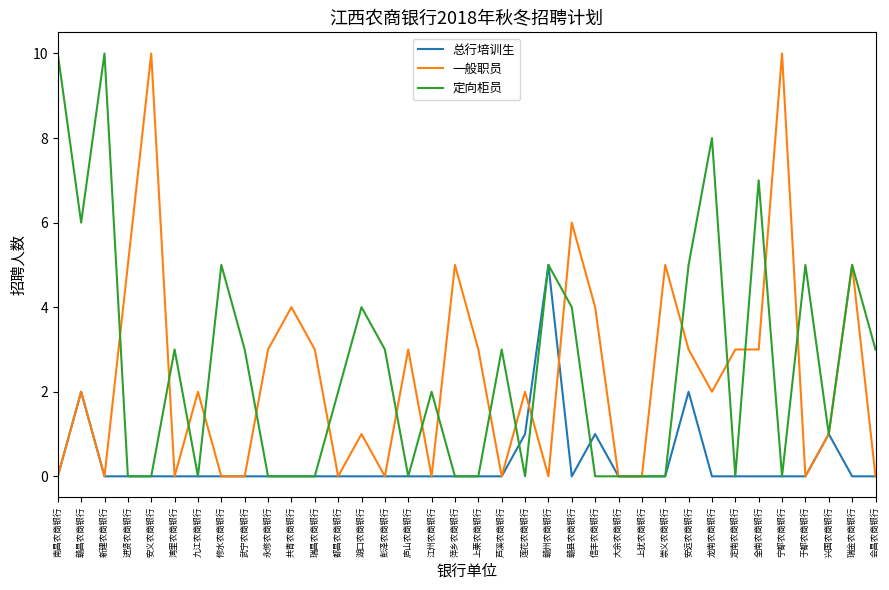

Is the value of 定向柜员 at 会昌农商银行 greater than the value of 一般职员 at 莲花农商银行?

Yes